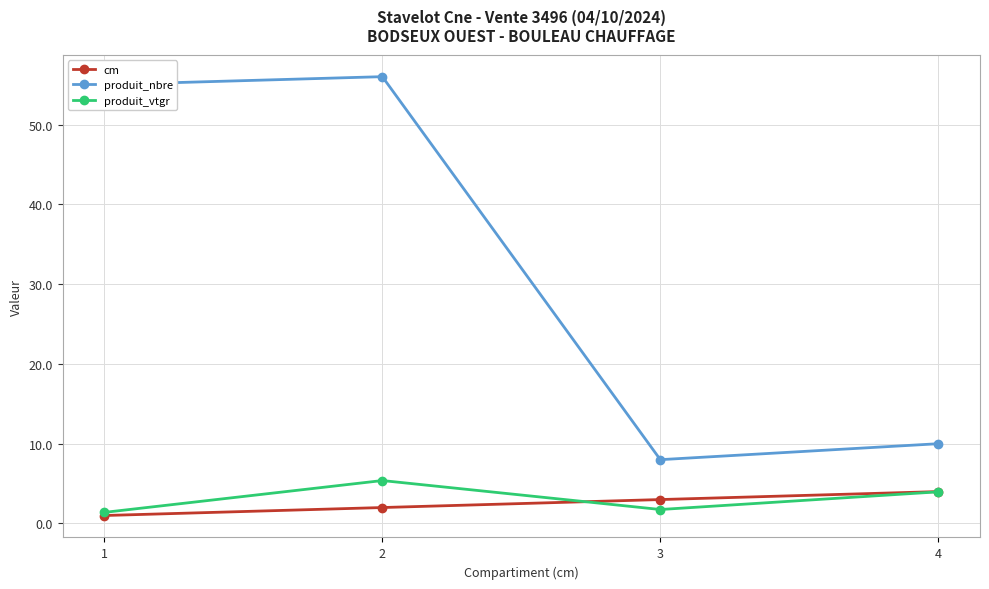

Which category has the highest value in the produit_vtgr series?

2